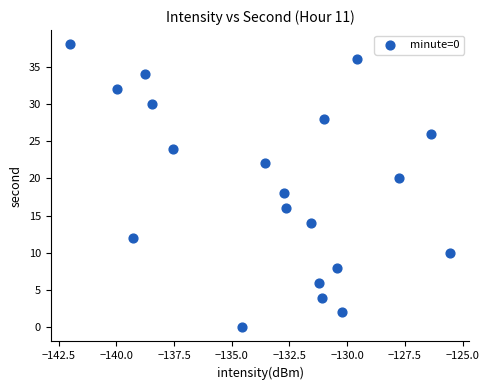

What is the range of Y values (max minus min)?

38